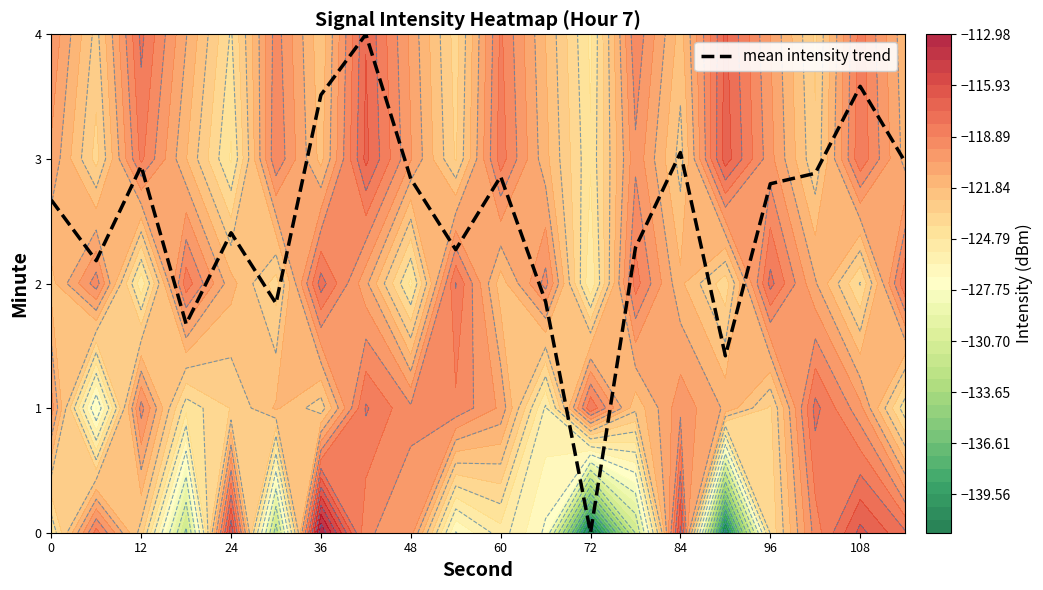

What is the difference between the maximum and minimum values?

4.0